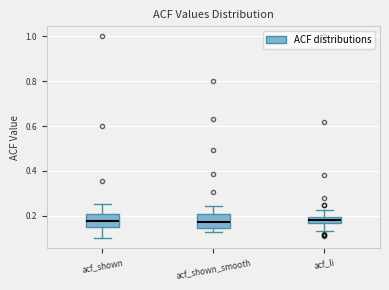

Where is the upper edge of the box for acf_shown_smooth on the y-axis? The values are not printed on the chart, so give them approximately, as read against the axis.

0.20